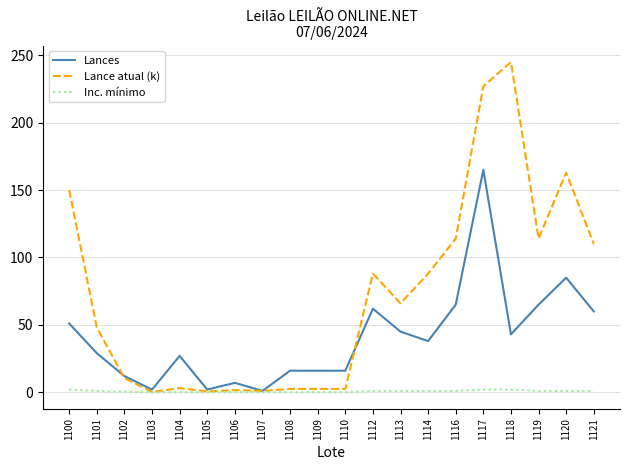

List the series in order of their peak value, highest first.

Lance atual (k), Lances, Inc. mínimo